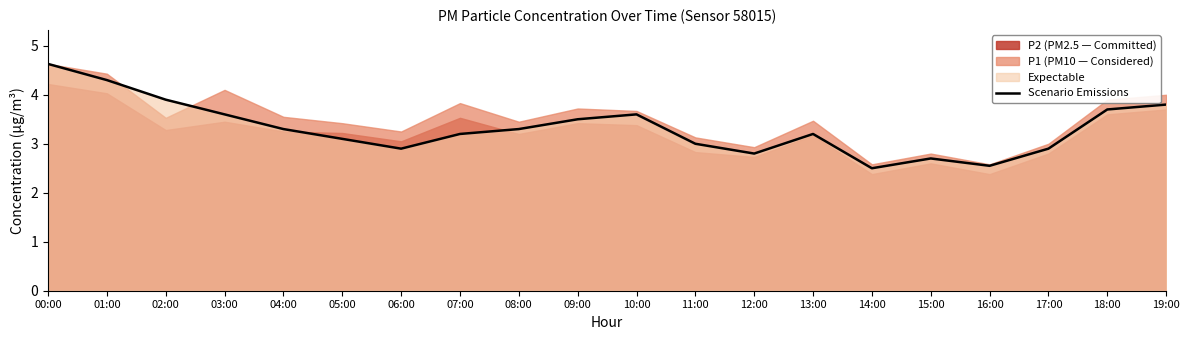

List the labels in order of value, smallest first.

14:00, 16:00, 15:00, 12:00, 06:00, 17:00, 11:00, 05:00, 07:00, 13:00, 04:00, 08:00, 09:00, 03:00, 10:00, 18:00, 19:00, 02:00, 01:00, 00:00